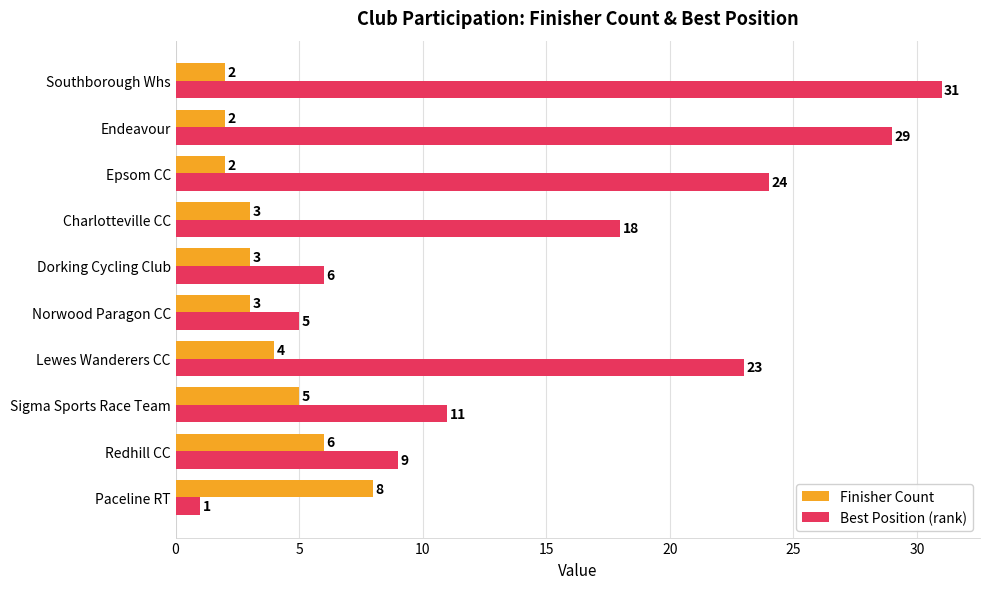

Which series changed the most between Paceline RT and Southborough Whs?

Best Position (rank)